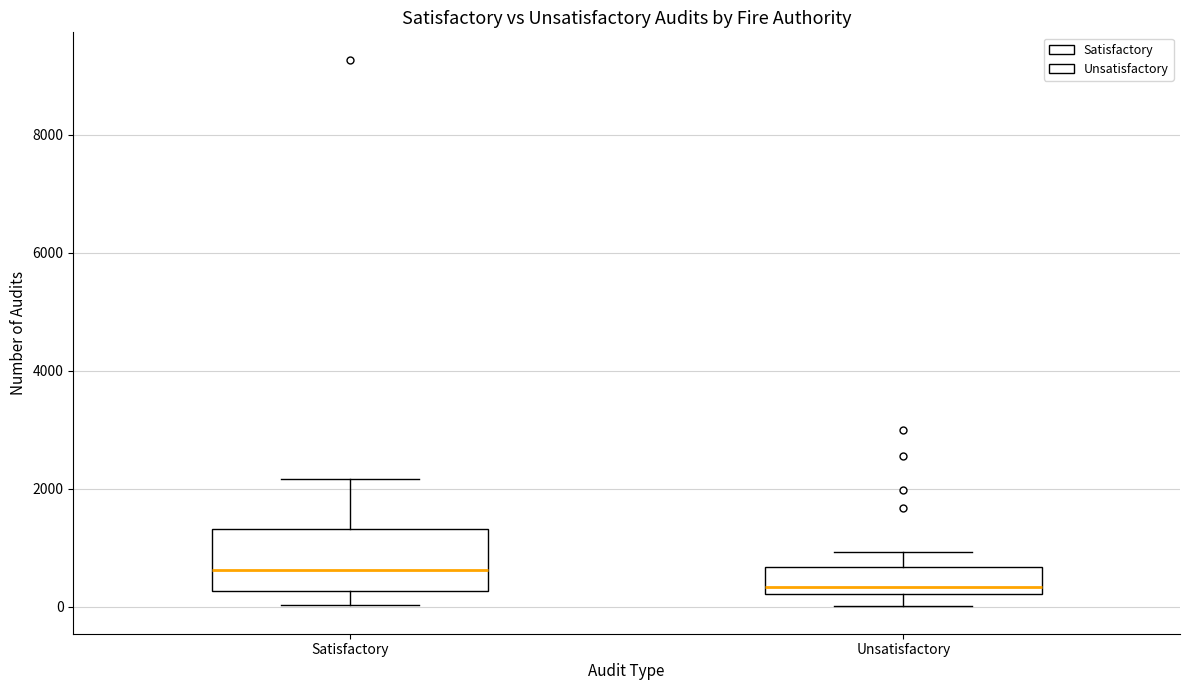

Reading left to right, transcribe this box plot: for each box, give where its median line is, the range the box spans, and where its two whiskers end, as read against the y-axis. The values are not printed on the chart, so give them approximately, as read against the axis.

Satisfactory: median 600, box 200 to 1400, whiskers 0 to 2200
Unsatisfactory: median 400, box 200 to 600, whiskers 0 to 1000